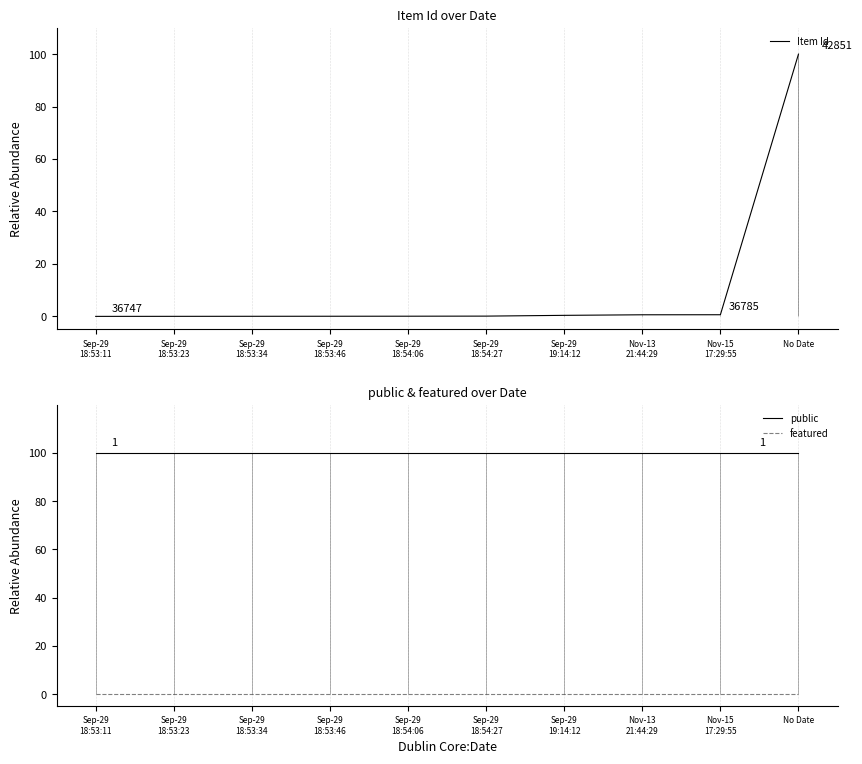

What is the spread (max minus min) of values at Nov-13
21:44:29?

100.0